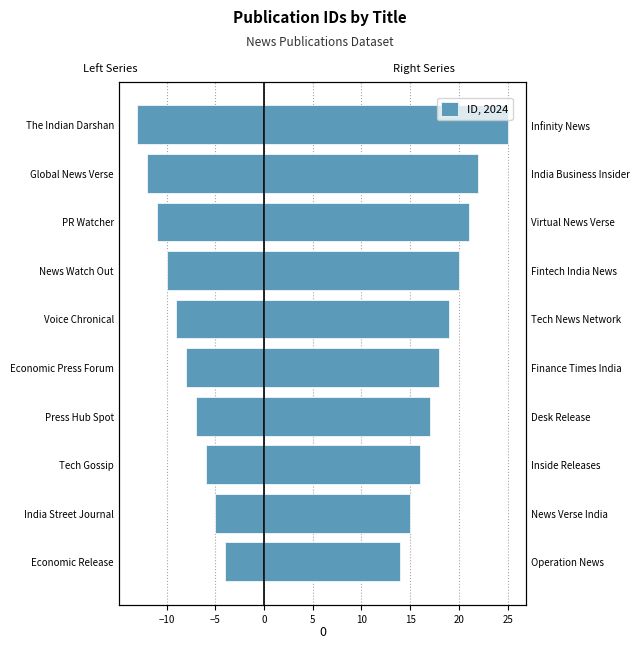

What is the difference between the maximum and minimum values?

9